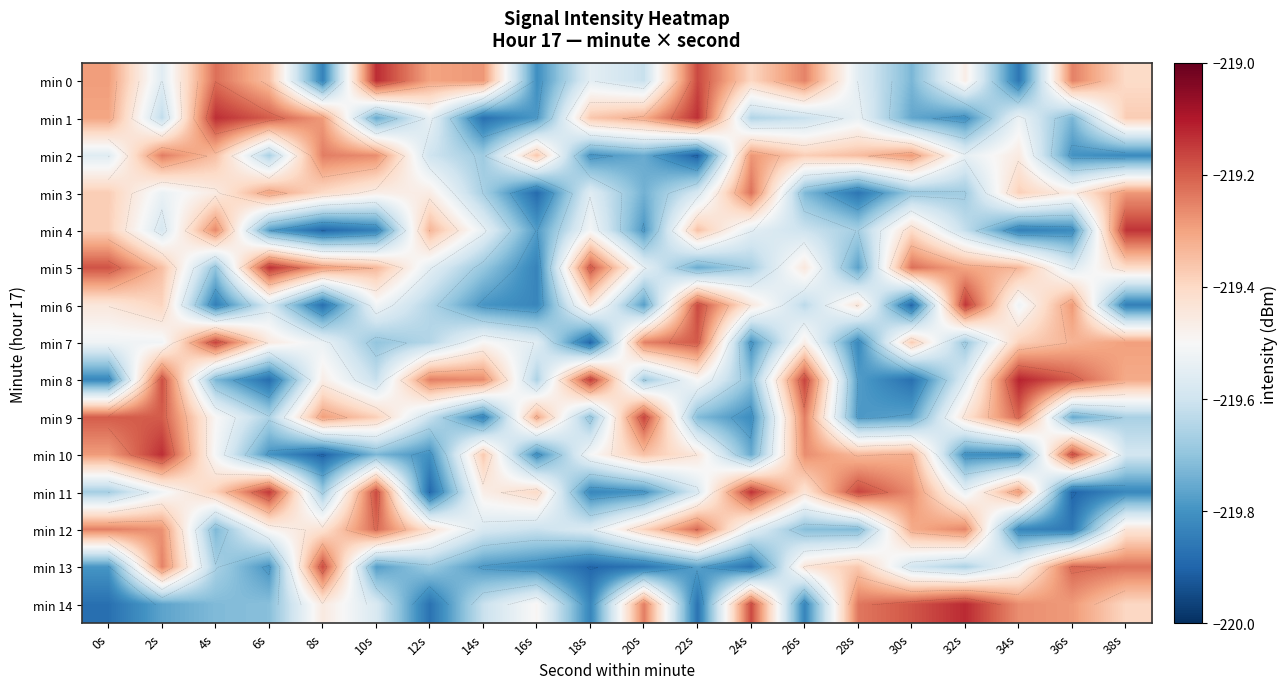

At 30s, list the series in order from smallest to largest.

min 6, min 8, min 9, min 1, min 0, min 3, min 13, min 4, min 7, min 10, min 12, min 2, min 11, min 5, min 14